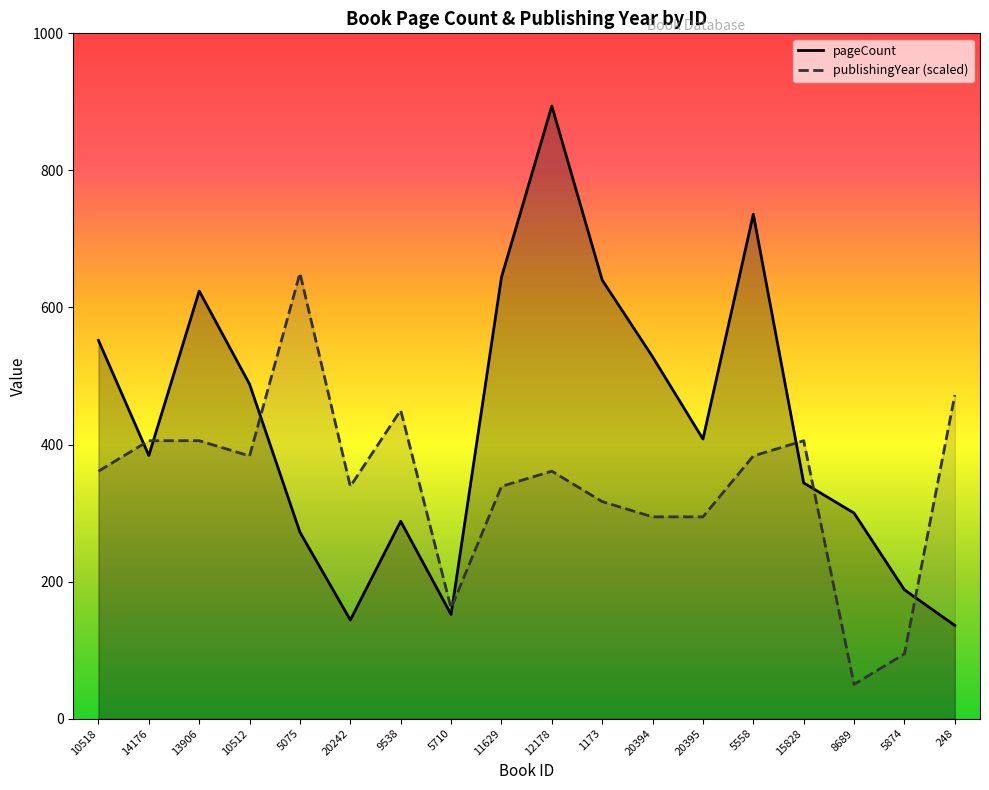

Which category has the lowest value across all series?

8689